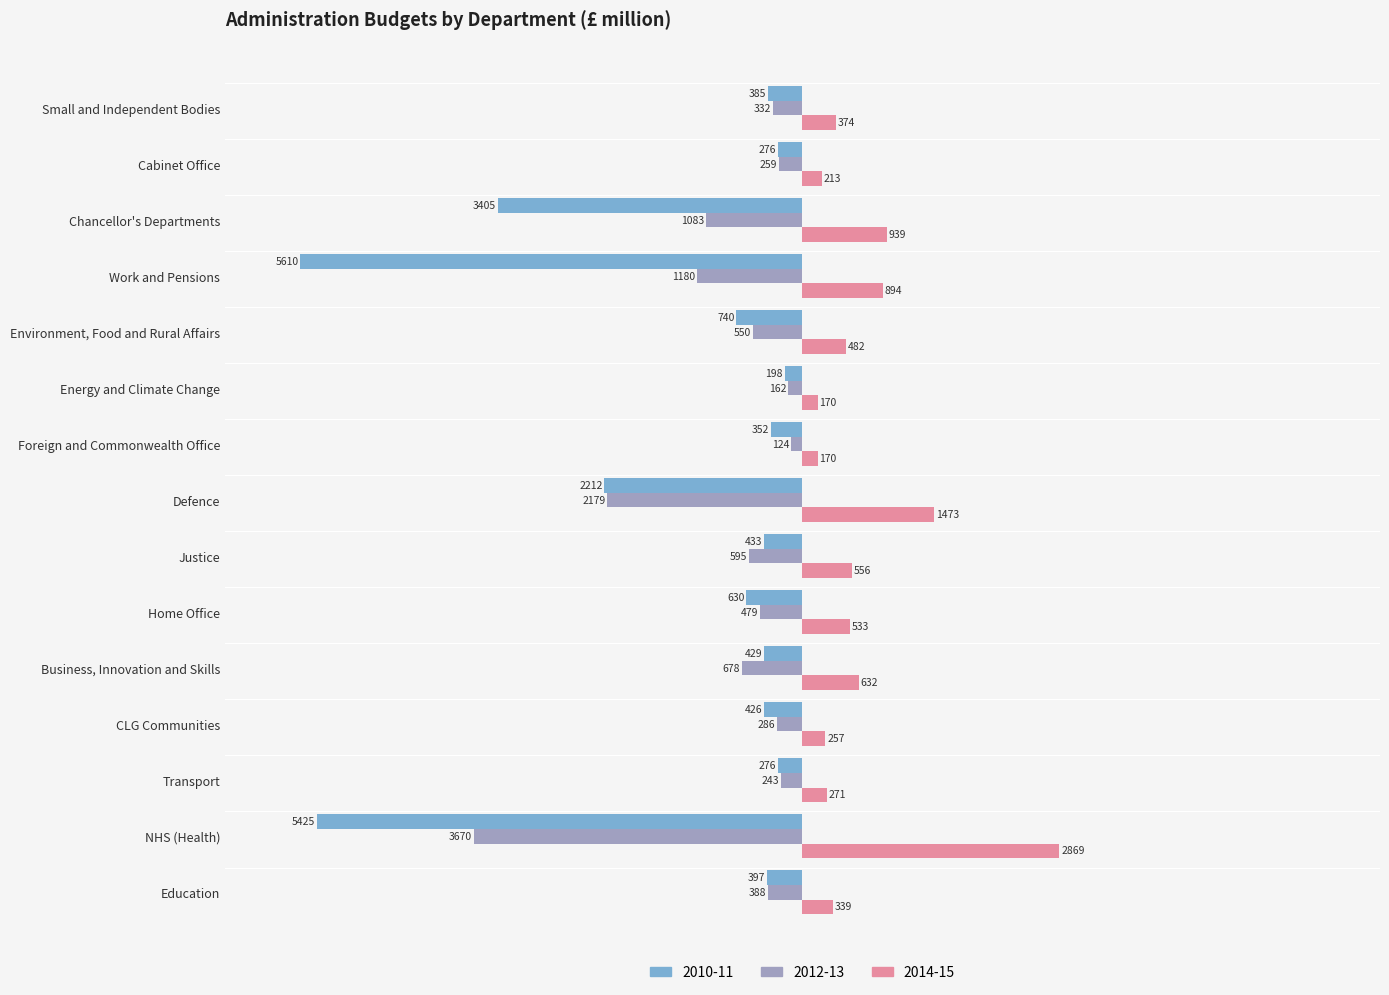

Reading left to right, extract all data points from this chart.

2010-11: -397	-5425	-276	-426	-429	-630	-433	-2212	-352	-198	-740	-5610	-3405	-276	-385
2012-13: -388	-3670	-243	-286	-678	-479	-595	-2179	-124	-162	-550	-1180	-1083	-259	-332
2014-15: 339	2869	271	257	632	533	556	1473	170	170	482	894	939	213	374